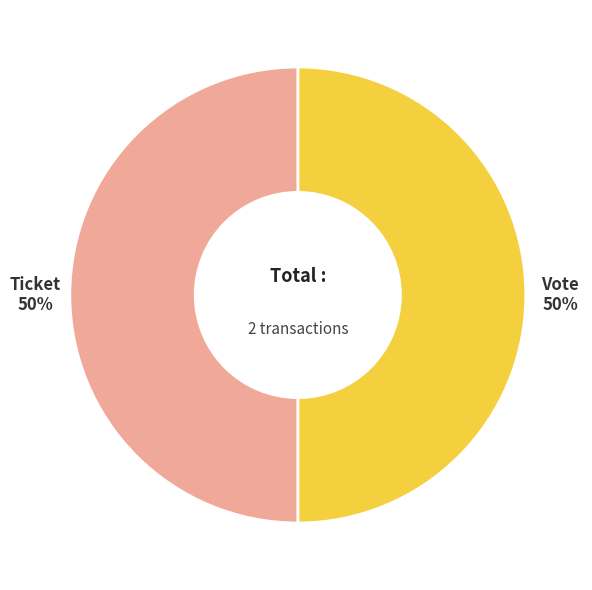

To the nearest percent, what is the combined percentage of Ticket and Vote?

100%